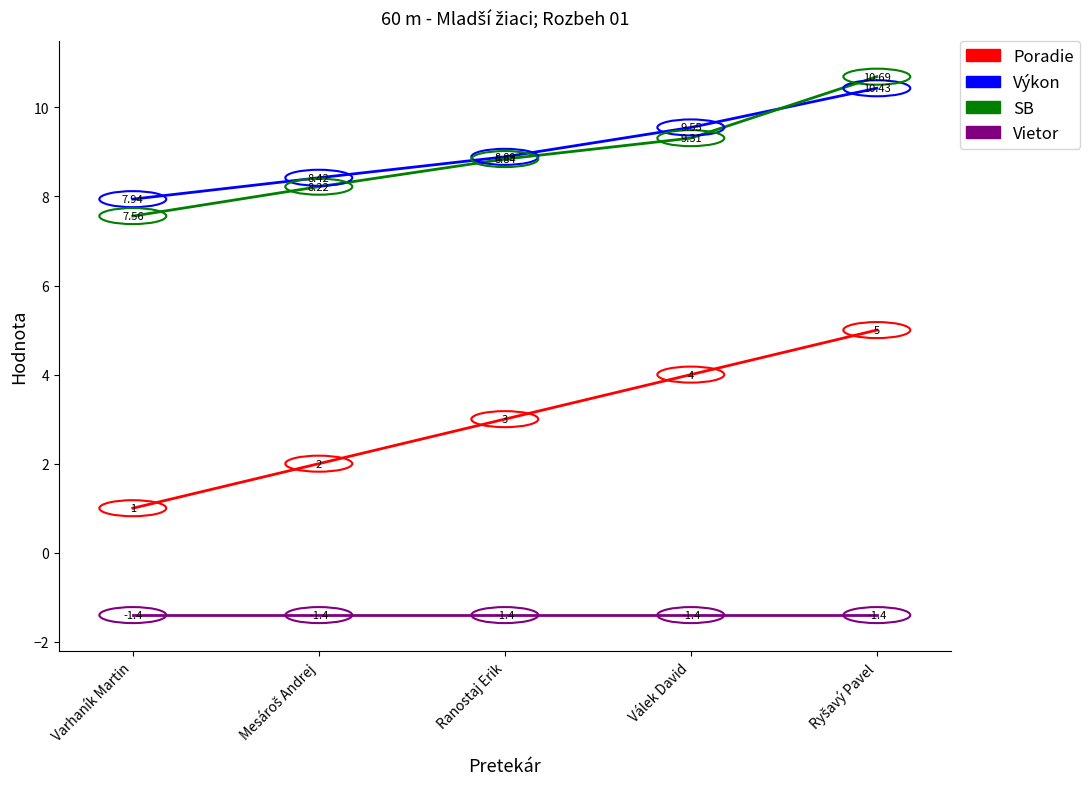

At which label does Poradie reach its minimum?

Varhaník Martin